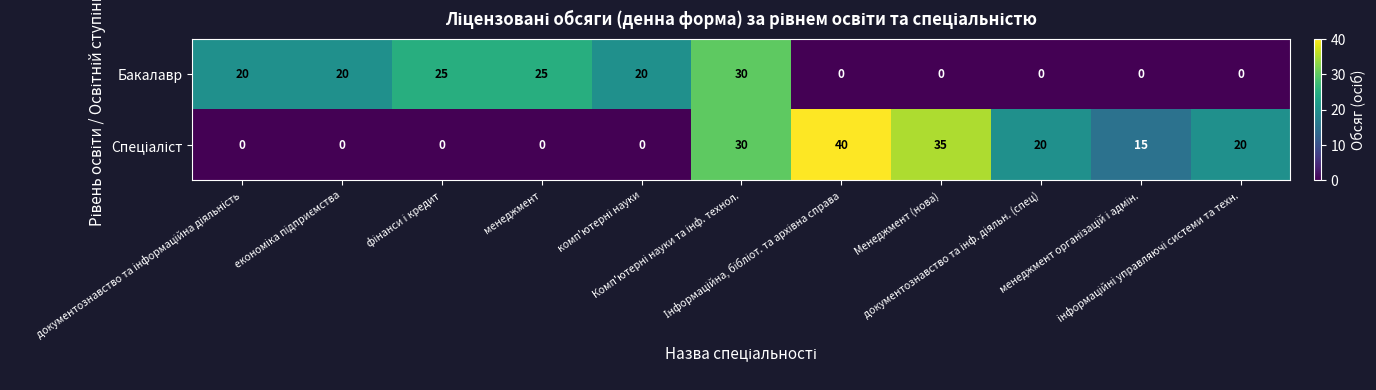

Count the Бакалавр values in the range 0 to 25.

10